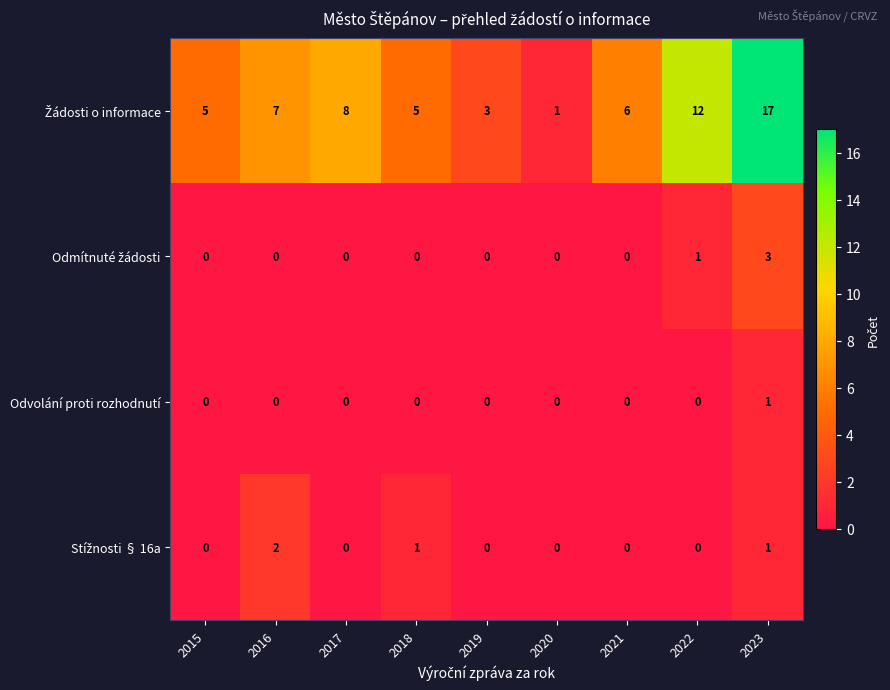

What is the maximum value shown in the chart?

17